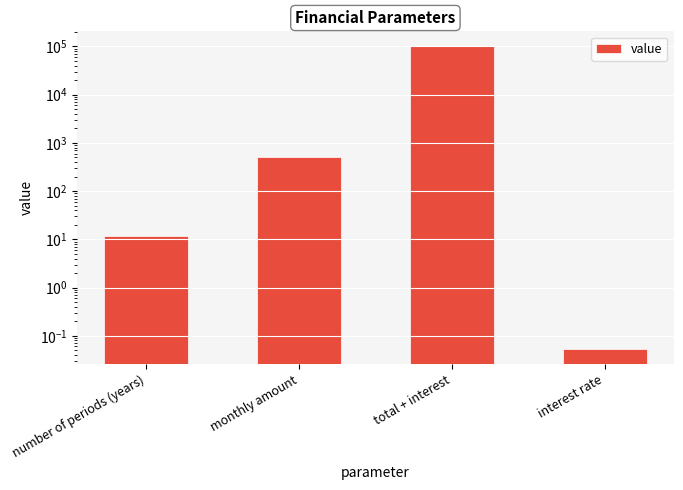

Between number of periods (years) and interest rate, which is larger?

number of periods (years)